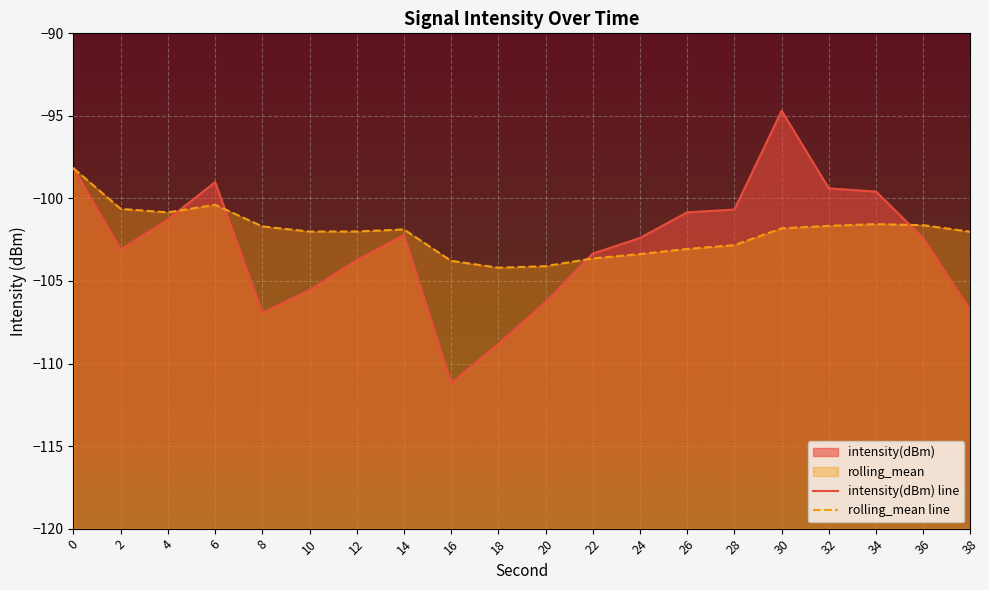

How many lines are shown in the chart?

2